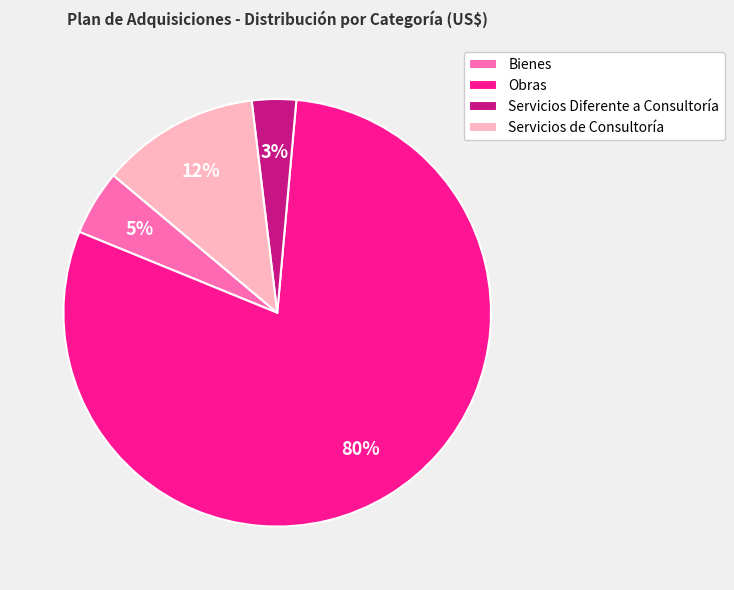

Is there any slice that represents more than half of the pie?

Yes